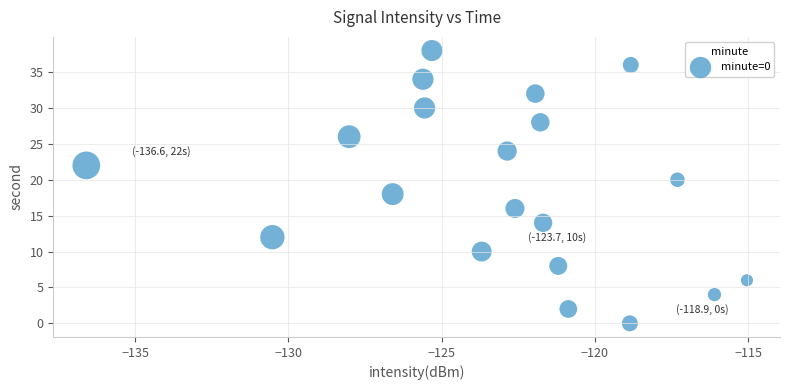

What is the range of Y values (max minus min)?

38